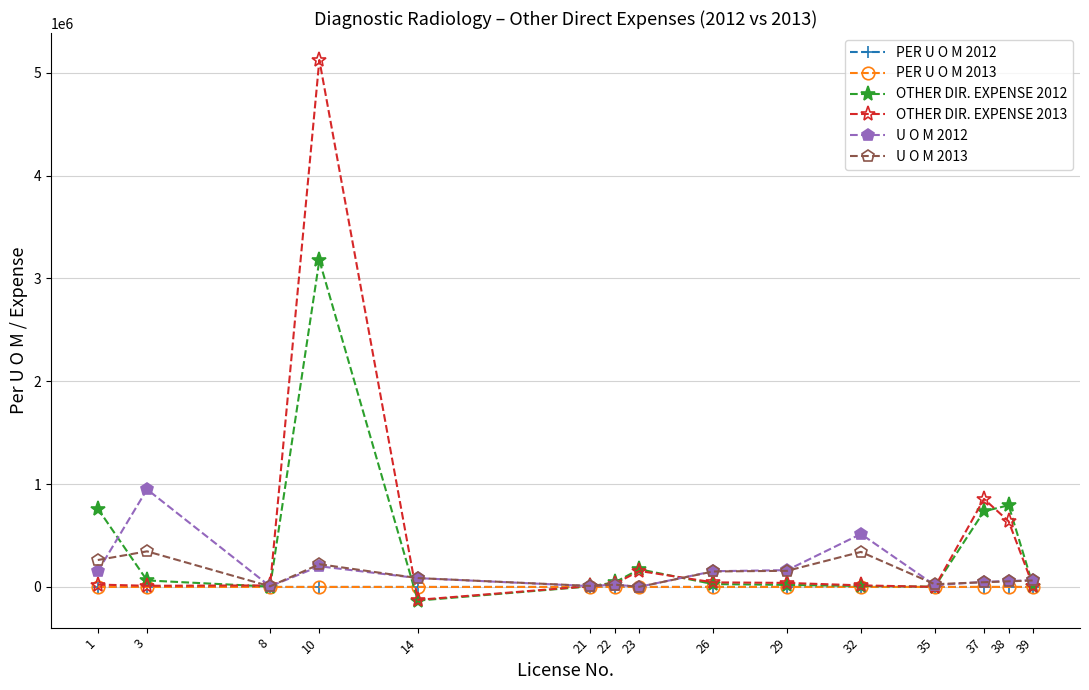

At which category is the sum across all series the highest?

10